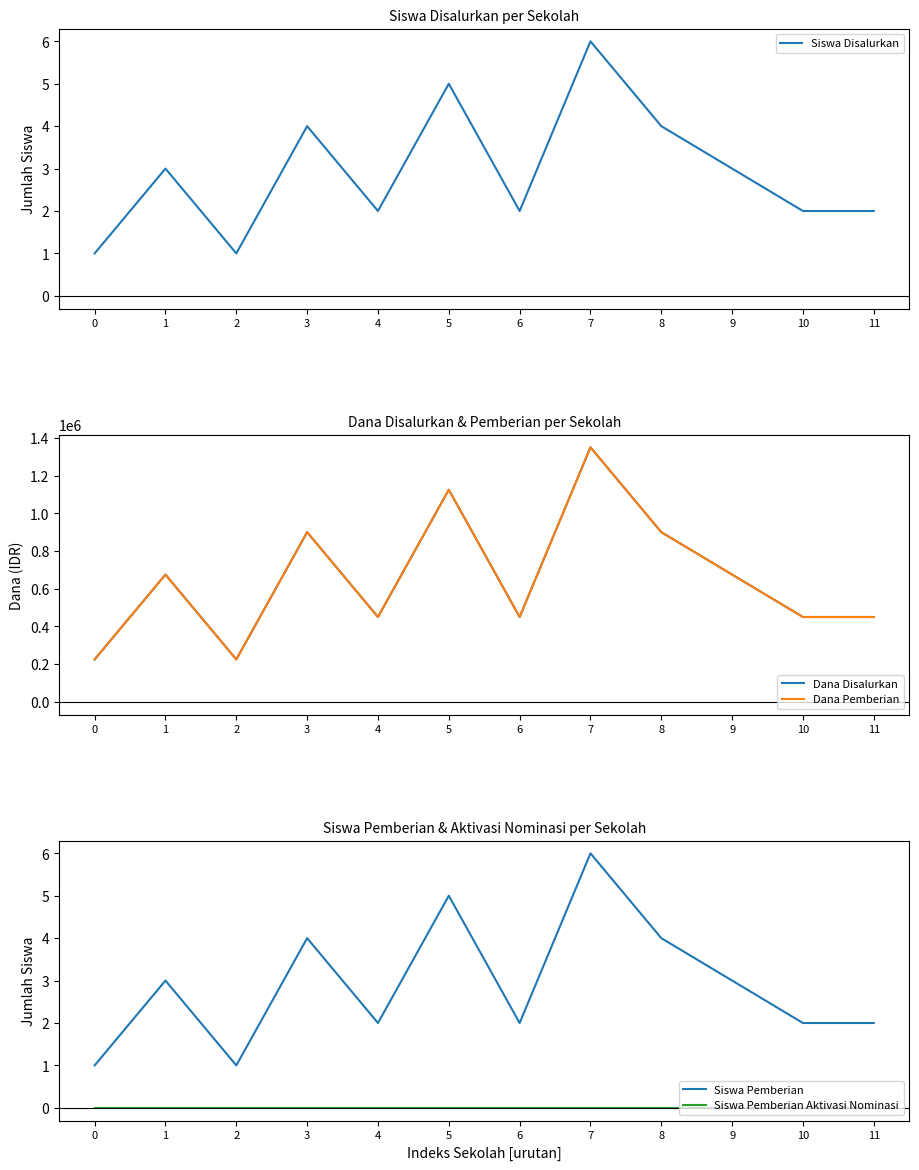

Which label corresponds to the largest value in the chart?

7